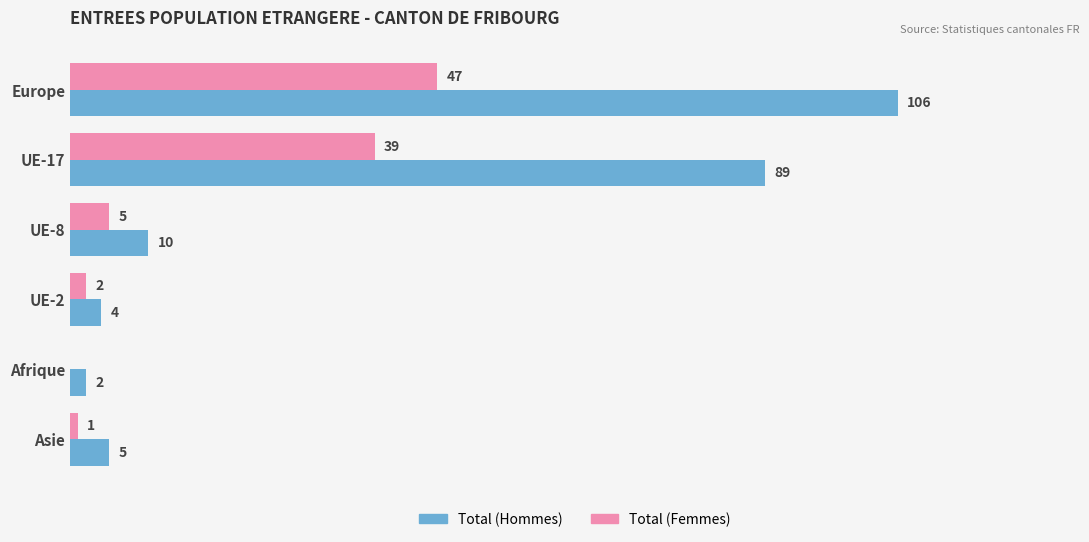

At which label is Total (Hommes) closest to 54?

UE-17